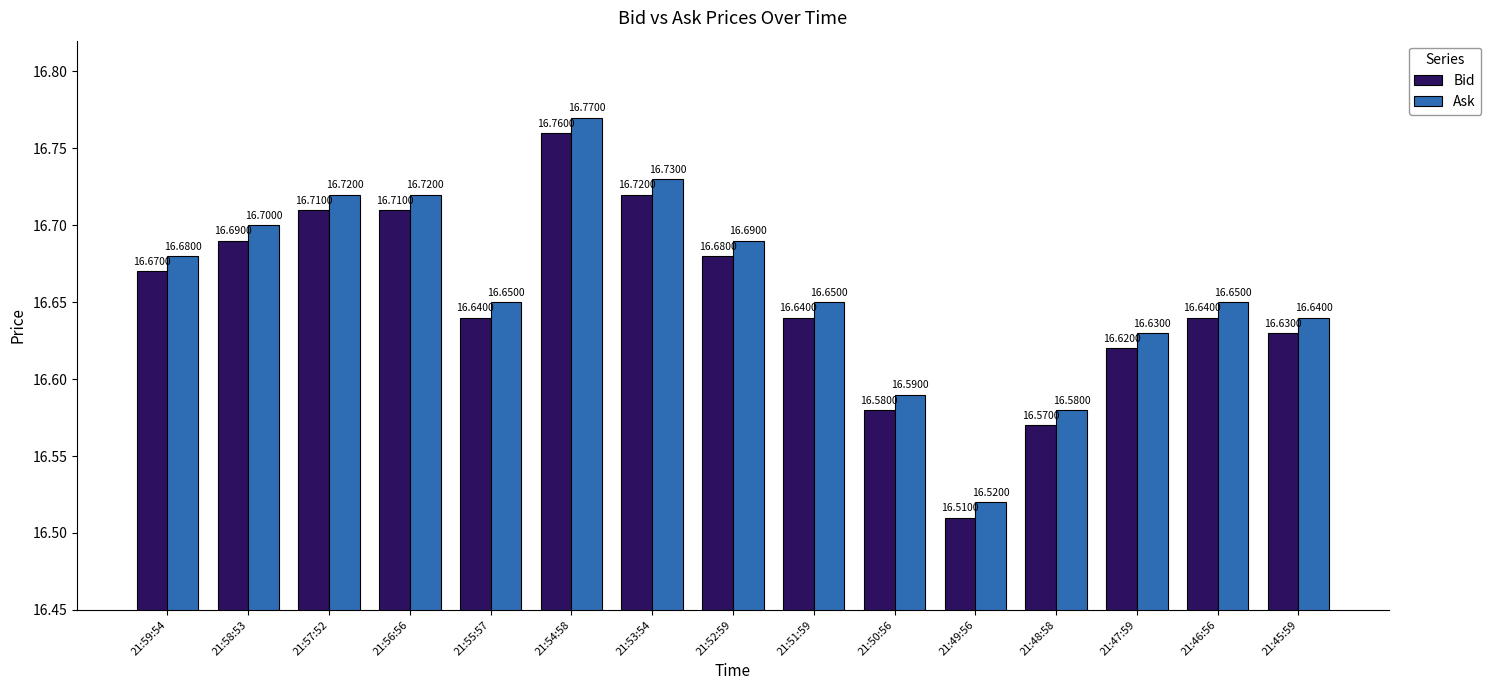

At 21:58:53, list the series in order from smallest to largest.

Bid, Ask